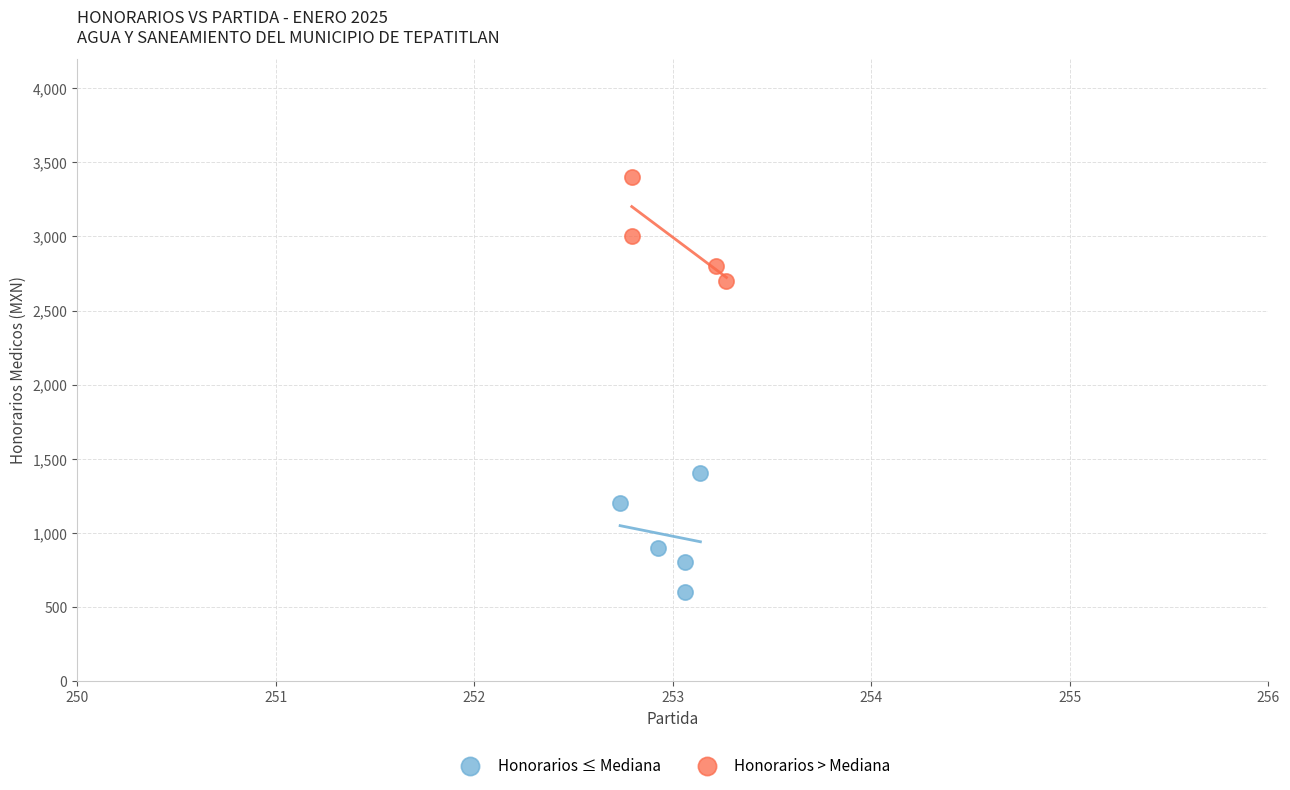

What are all the series names shown in the legend?

Honorarios ≤ Mediana, Honorarios > Mediana